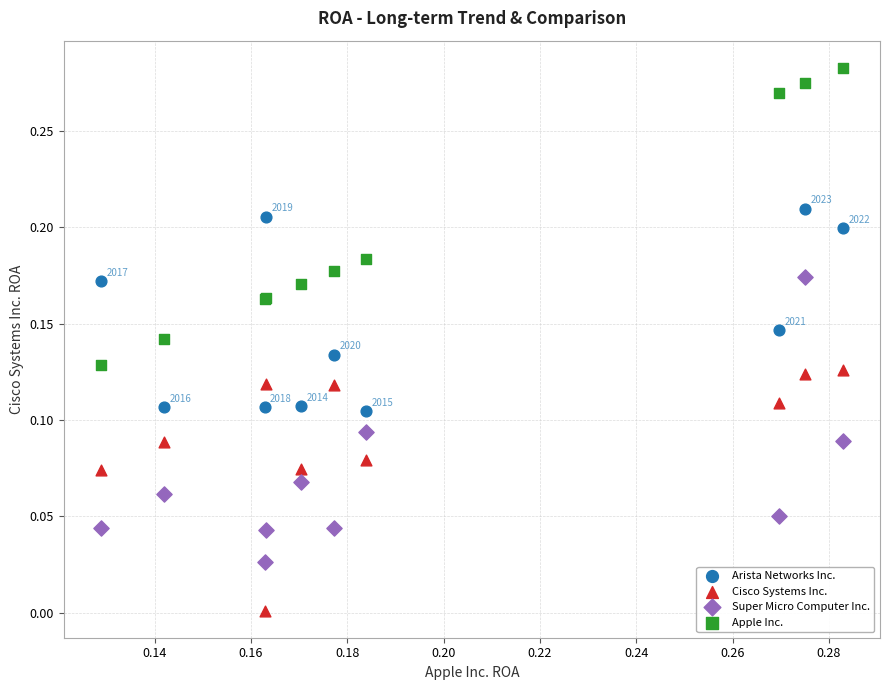

Which series has the widest spread of Y values?

Apple Inc.